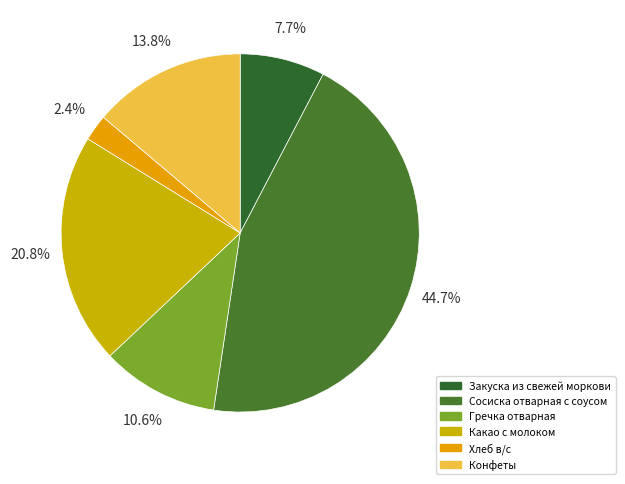

Which category has the smallest portion of the pie?

Хлеб в/с